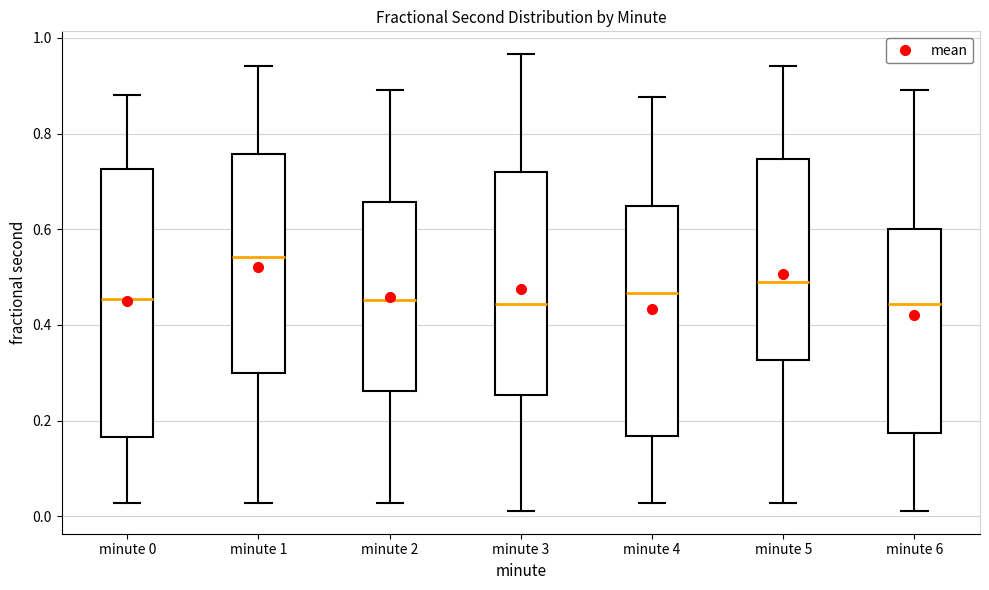

Reading left to right, transcribe this box plot: for each box, give where its median line is, the range the box spans, and where its two whiskers end, as read against the y-axis. The values are not printed on the chart, so give them approximately, as read against the axis.

minute 0: median 0.46, box 0.16 to 0.72, whiskers 0.02 to 0.88
minute 1: median 0.54, box 0.30 to 0.76, whiskers 0.02 to 0.94
minute 2: median 0.46, box 0.26 to 0.66, whiskers 0.02 to 0.90
minute 3: median 0.44, box 0.26 to 0.72, whiskers 0.02 to 0.96
minute 4: median 0.46, box 0.16 to 0.64, whiskers 0.02 to 0.88
minute 5: median 0.48, box 0.32 to 0.74, whiskers 0.02 to 0.94
minute 6: median 0.44, box 0.18 to 0.60, whiskers 0.02 to 0.90